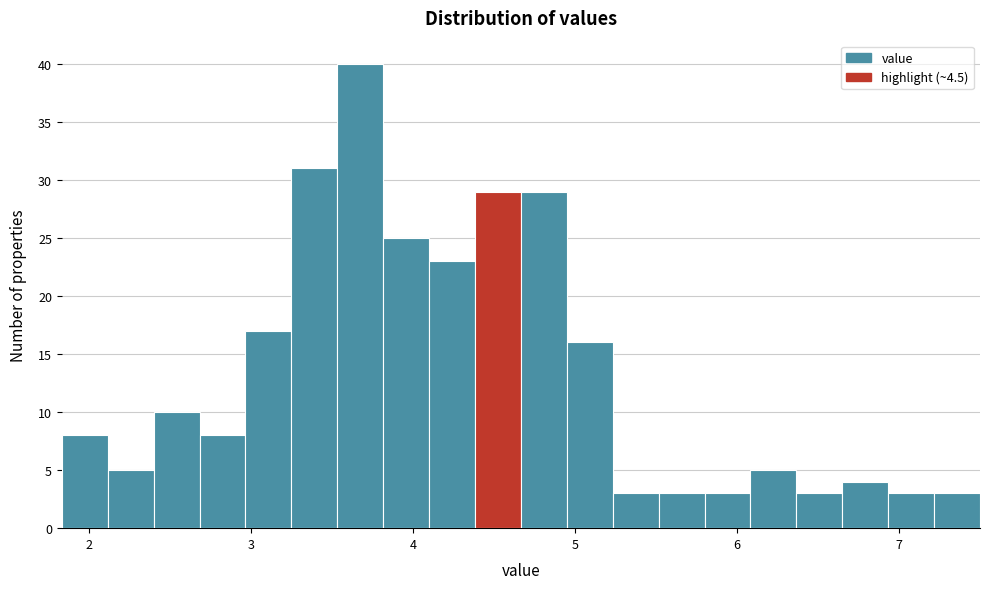

Around what value on the x-axis is the tallest bar? Give the approximate position of its centre, as read against the axis.

3.7